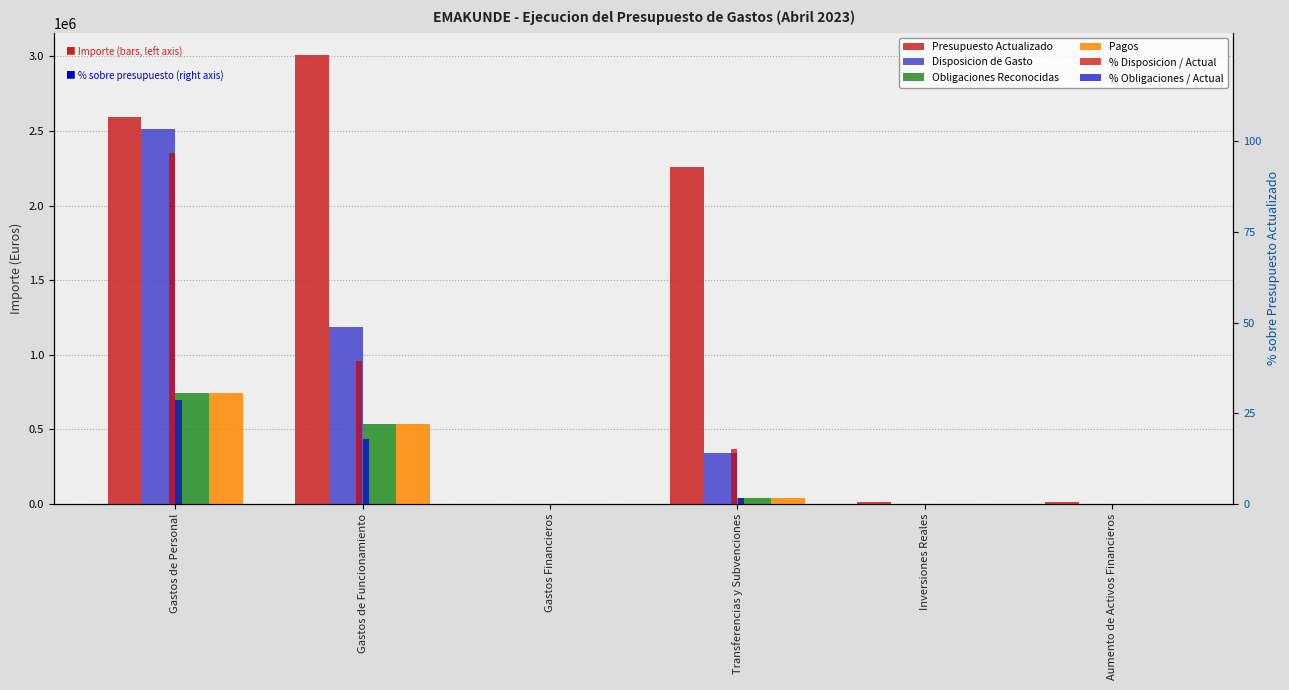

At which label is Obligaciones Reconocidas closest to 371067?

Gastos de Funcionamiento